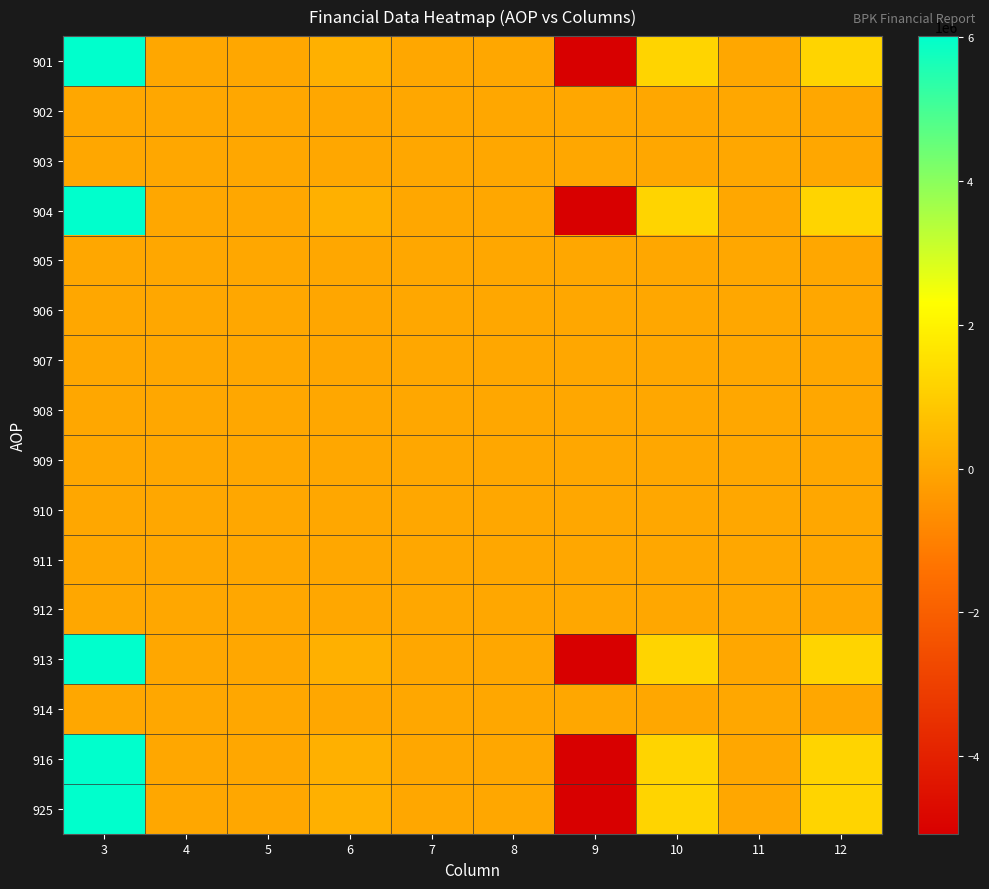

Which series has the largest total across all categories?

925